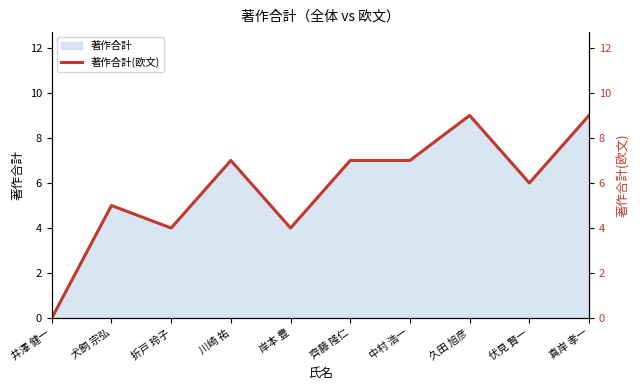

At which category does the data reach its first local valley?

折戸 玲子